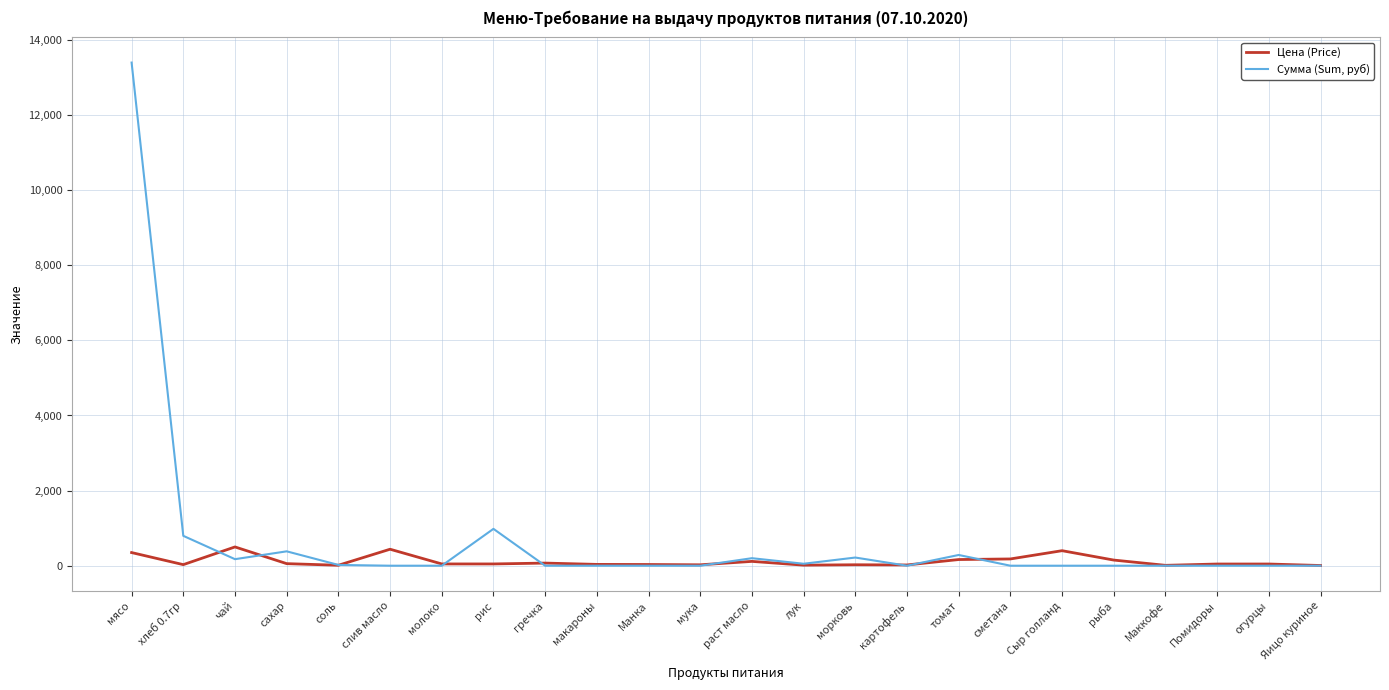

Which series changed the most between раст масло and Маккофе?

Сумма (Sum, руб)